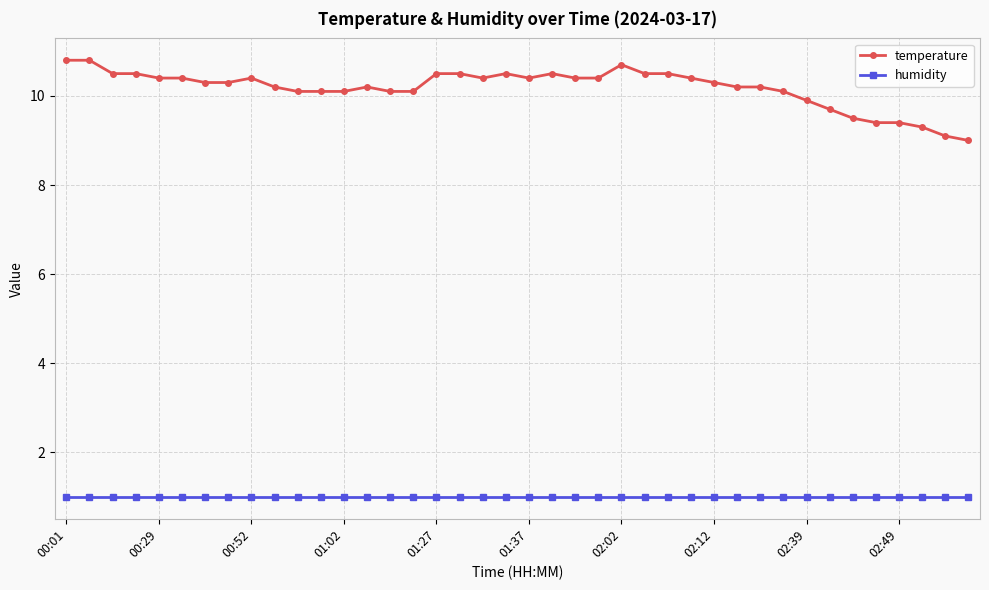

What is the maximum value shown in the chart?

10.8